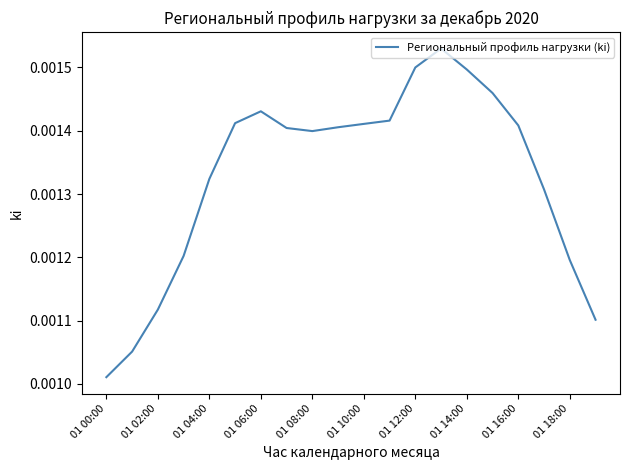

At which category does the chart reach its minimum across all series?

01 00:00